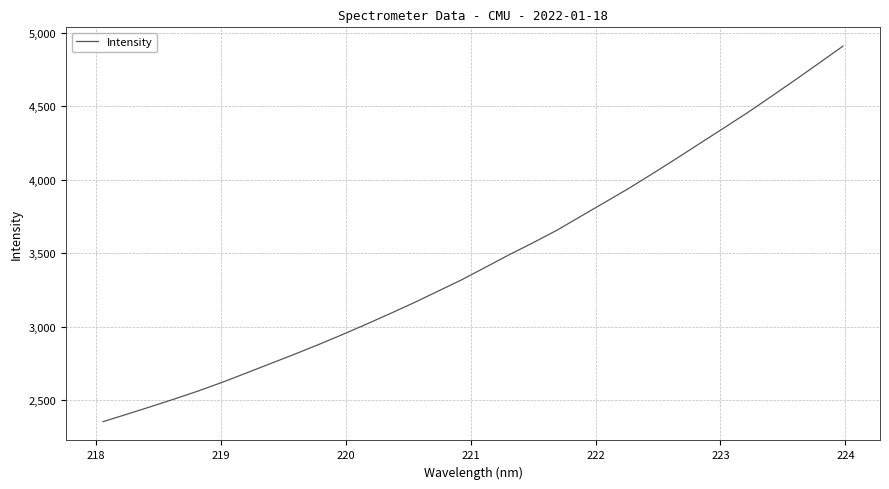

What is the minimum value shown in the chart?

2353.9